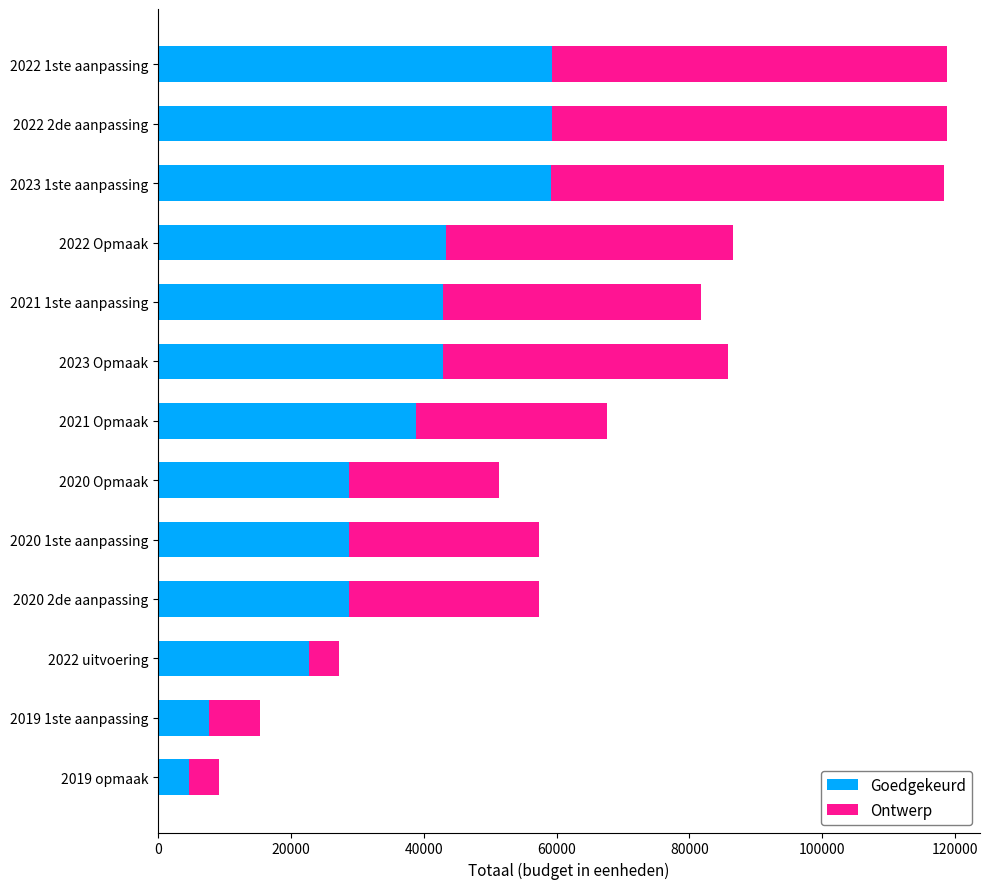

What is the minimum value for Goedgekeurd?

4593